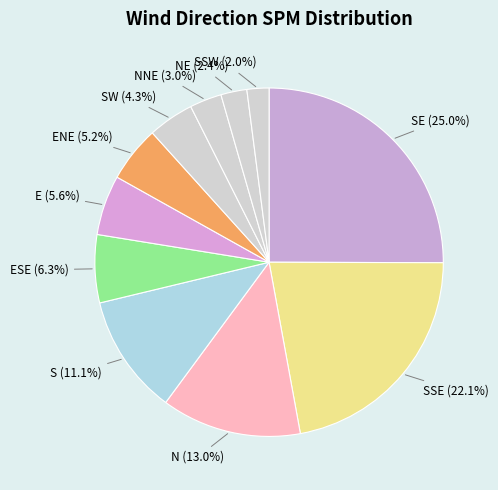

Count the number of slices in the pie.

11